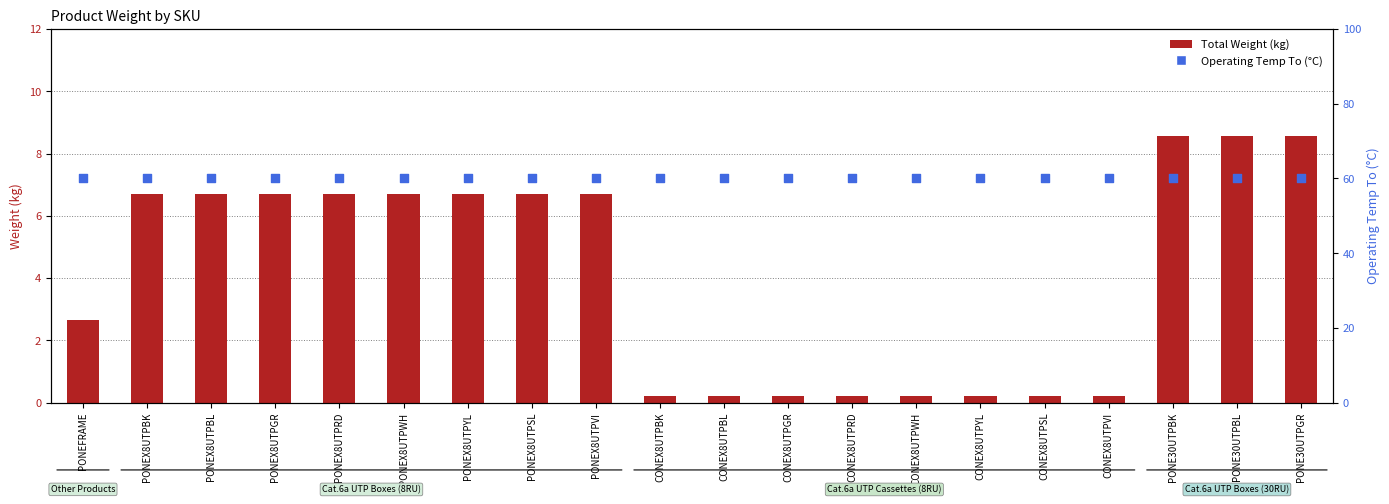

At which category is the sum across all series the highest?

PONE30UTPBK